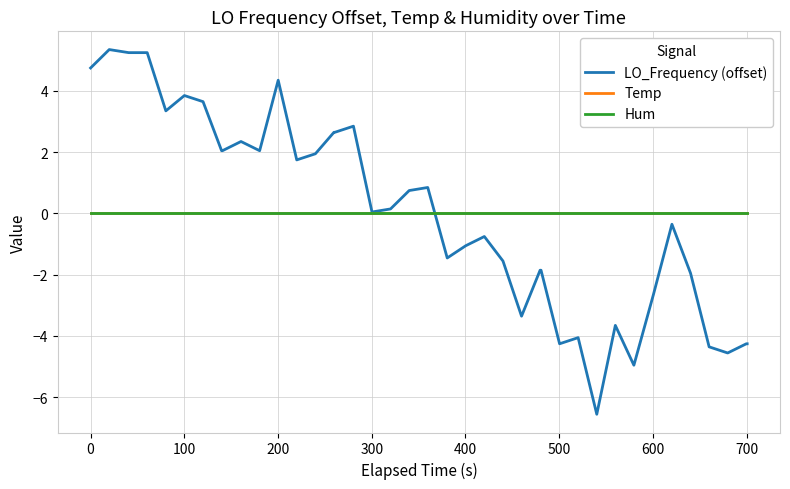

Is this an area chart (filled region under the line)?

No